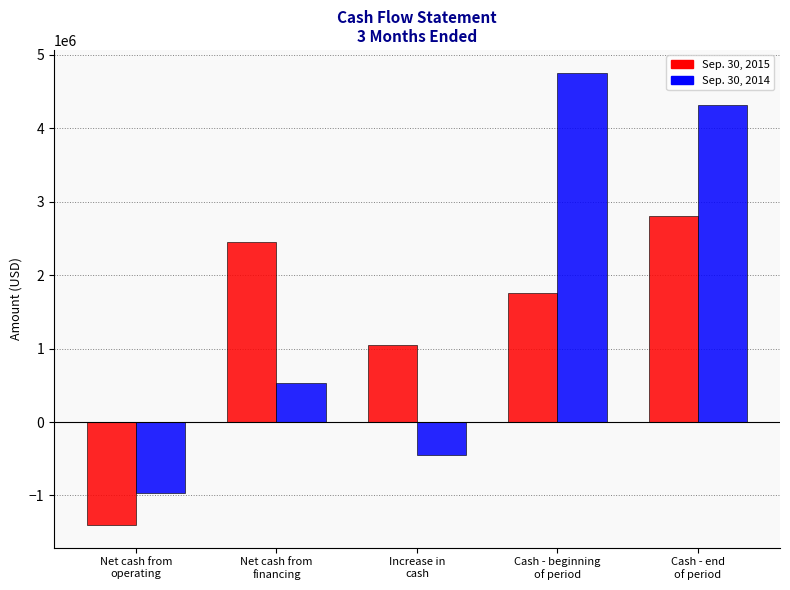

What is the label of the 3rd bar from the right?

Increase in
cash